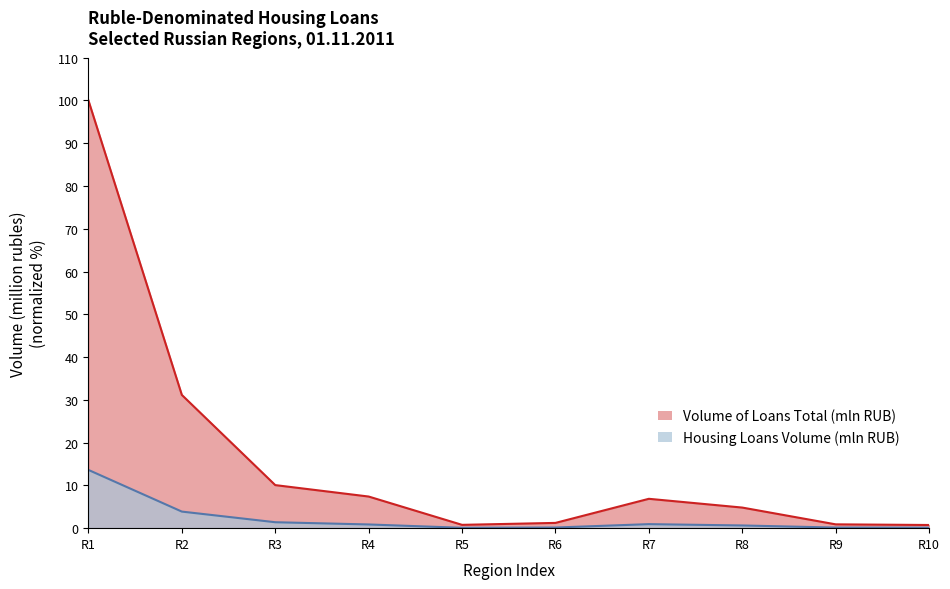

Which series has the largest total across all categories?

Volume of Loans Total (mln RUB)